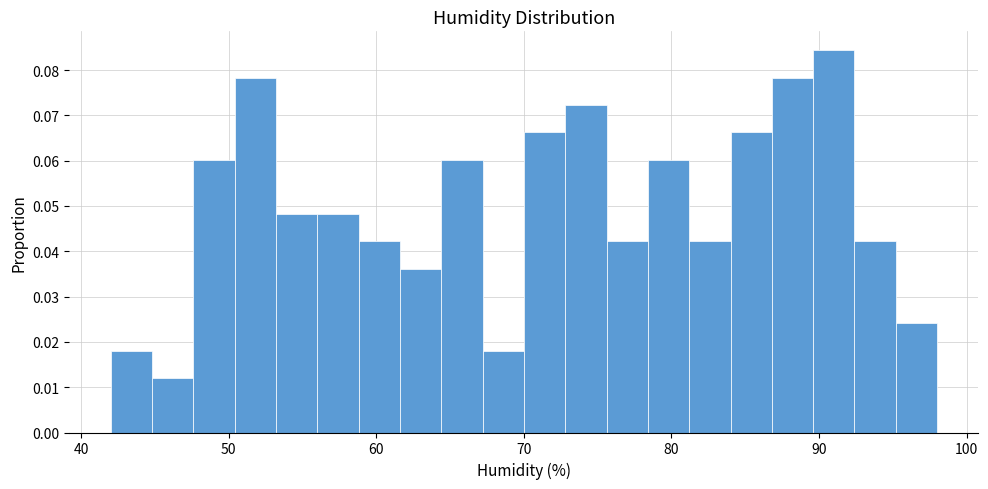

Read against the x-axis, roughly where is the centre of the tallest bar?

91